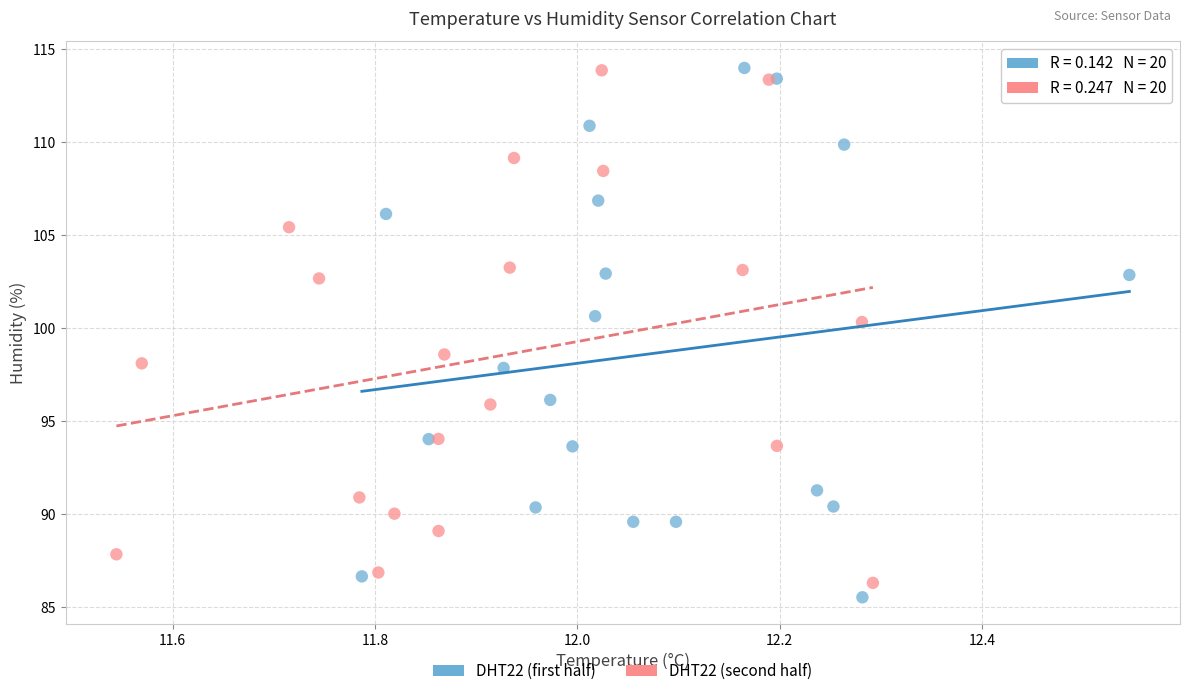

What are all the series names shown in the legend?

DHT22 (first half), DHT22 (second half)